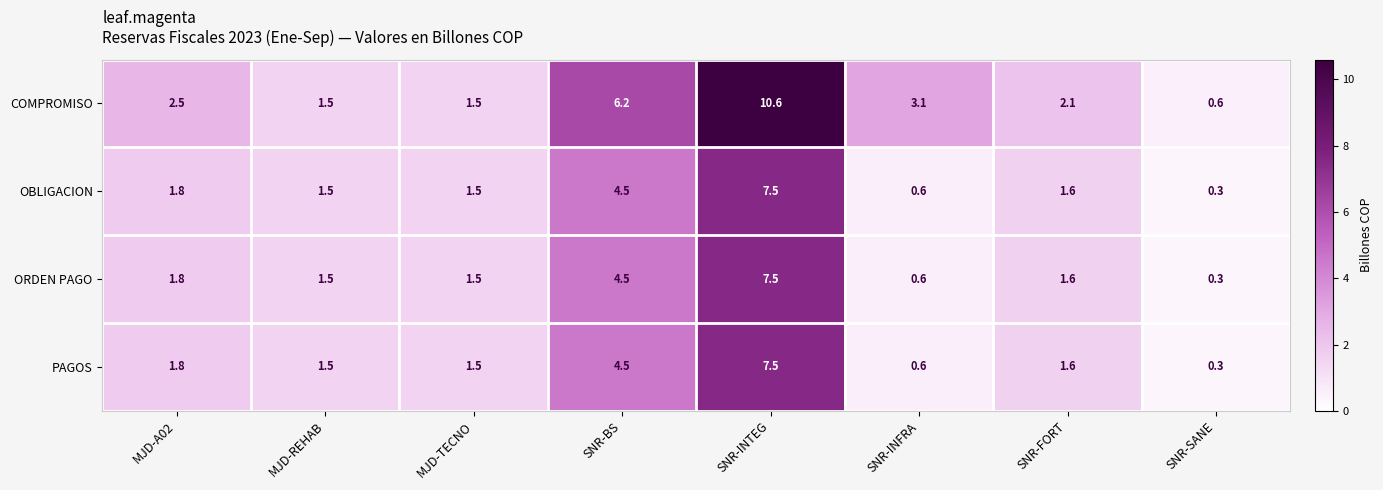

What is the sum of the PAGOS values at MJD-REHAB and SNR-FORT?

3.1